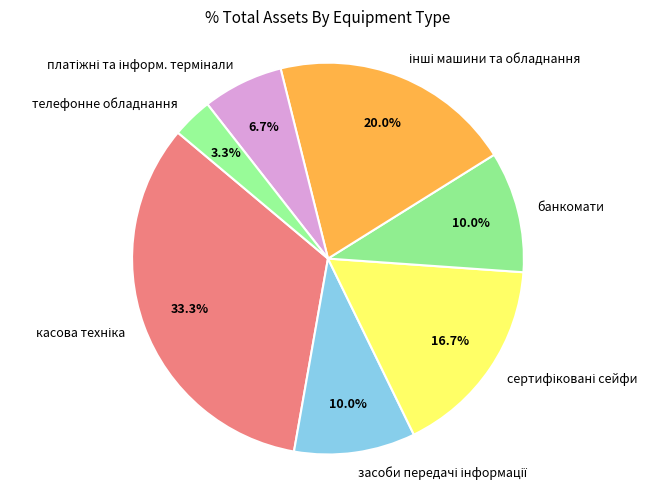

How much of the chart is everything except телефонне обладнання?

96.7%